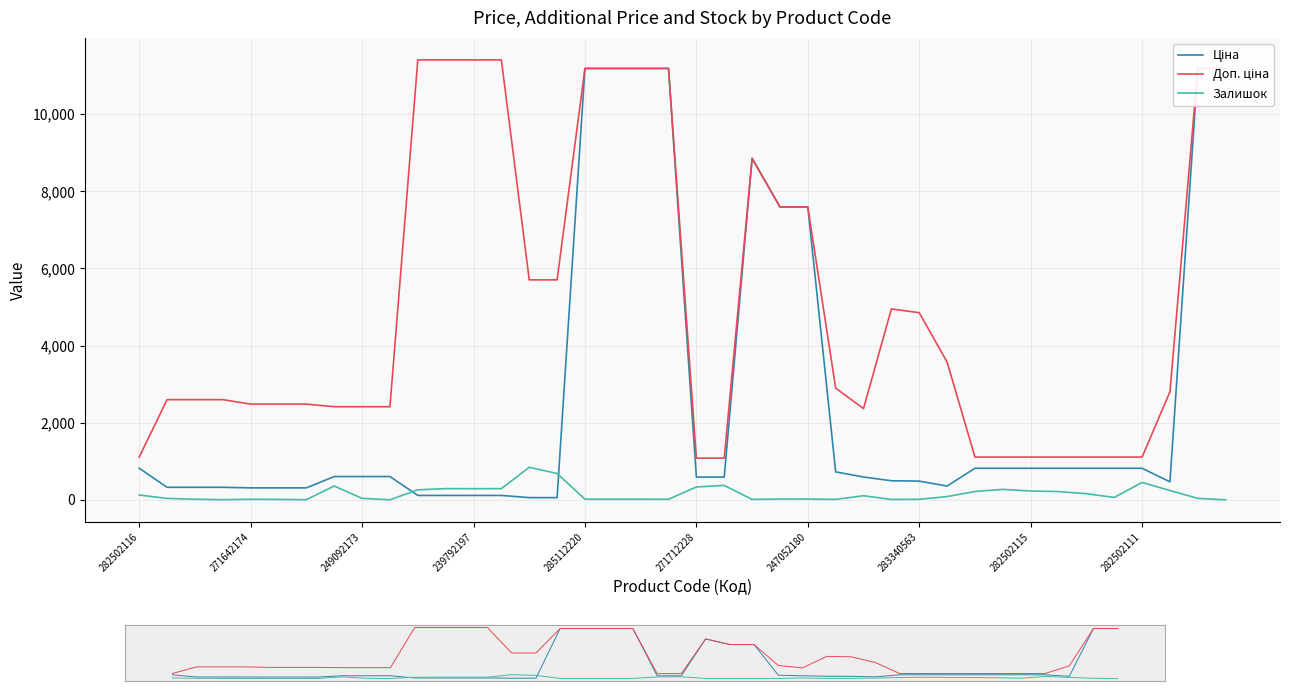

Where is Доп. ціна nearest to the value 6245?

14